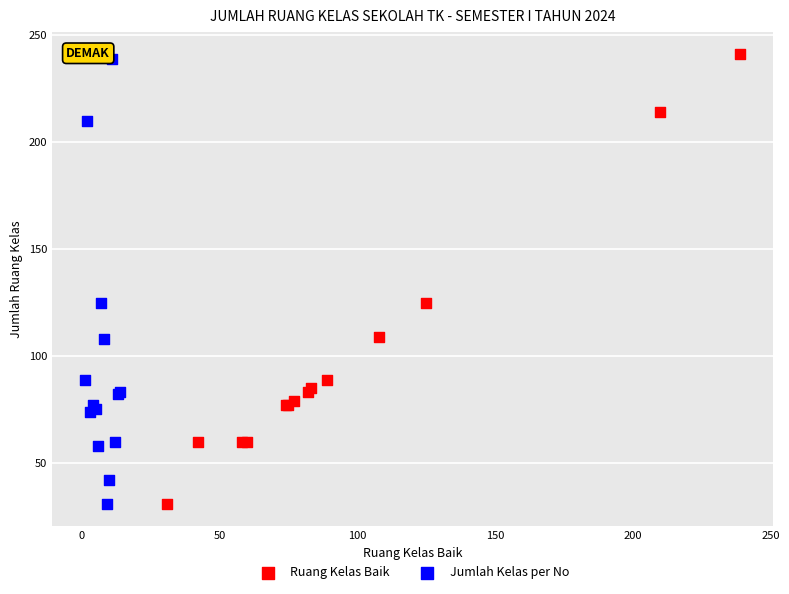

Which series has the largest Y range (max minus min)?

Ruang Kelas Baik